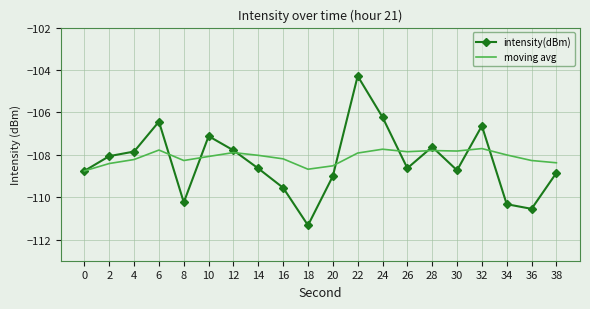

Rank the series by their maximum value, from highest to lowest.

intensity(dBm), moving avg